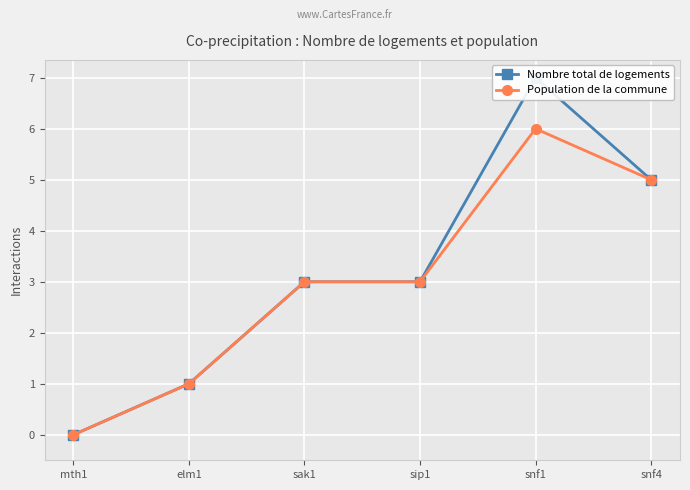

What is the value of the Nombre total de logements point at the 6th from the left?

5